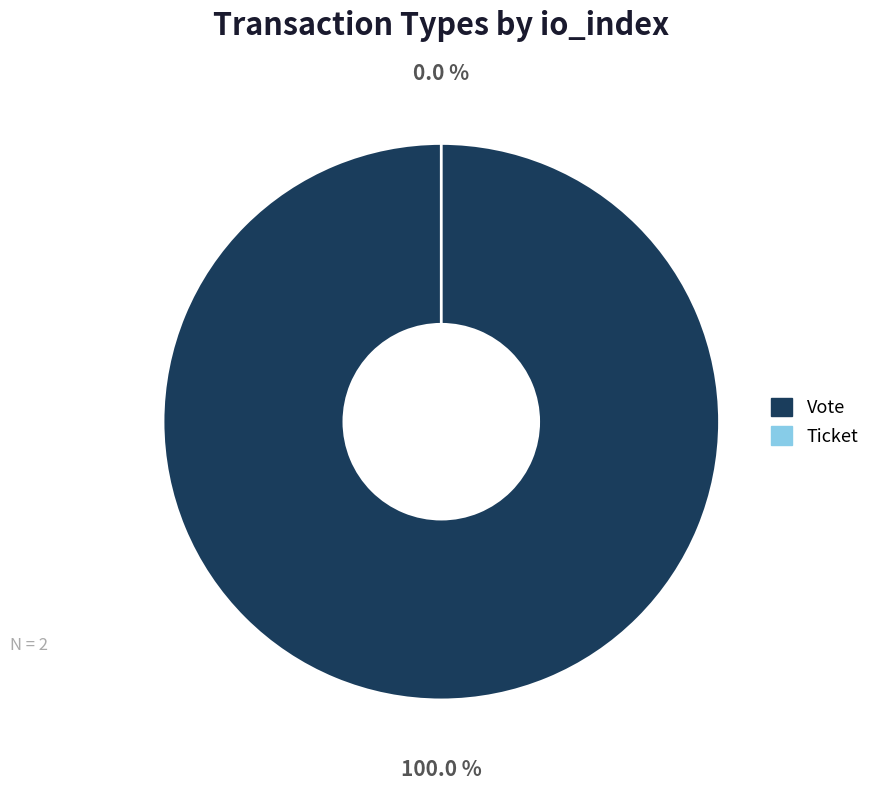

What is the largest slice in the pie chart?

Vote